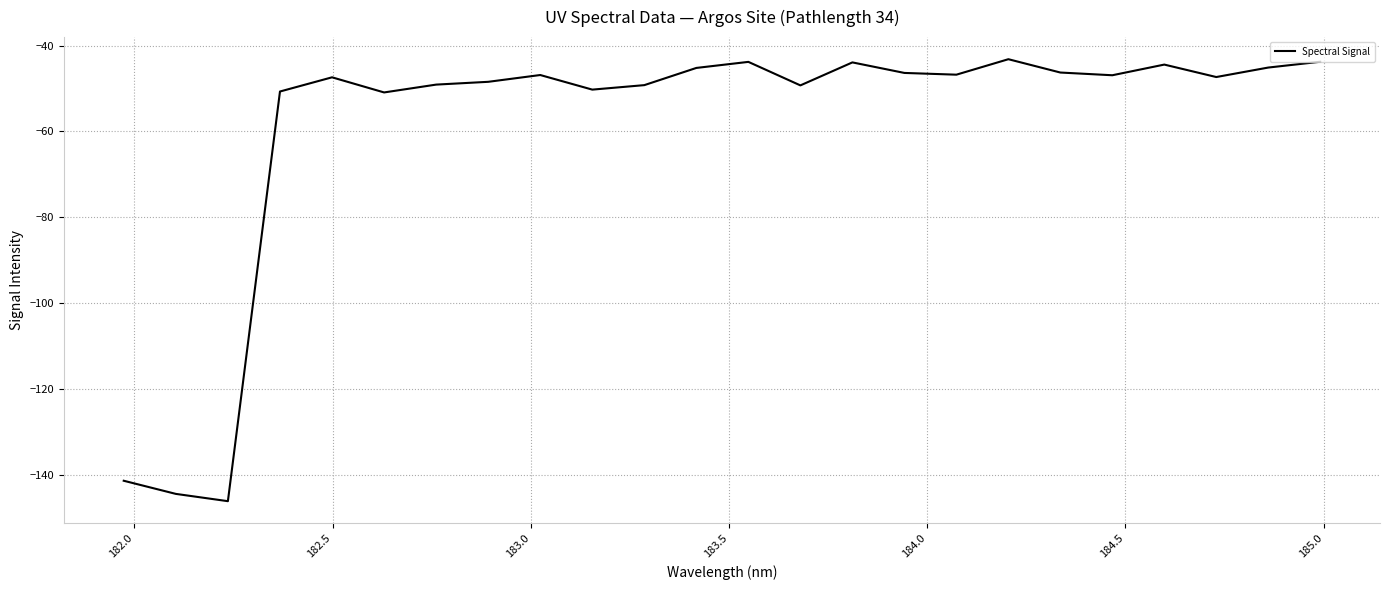

What is the sum of all values?

-1417.8